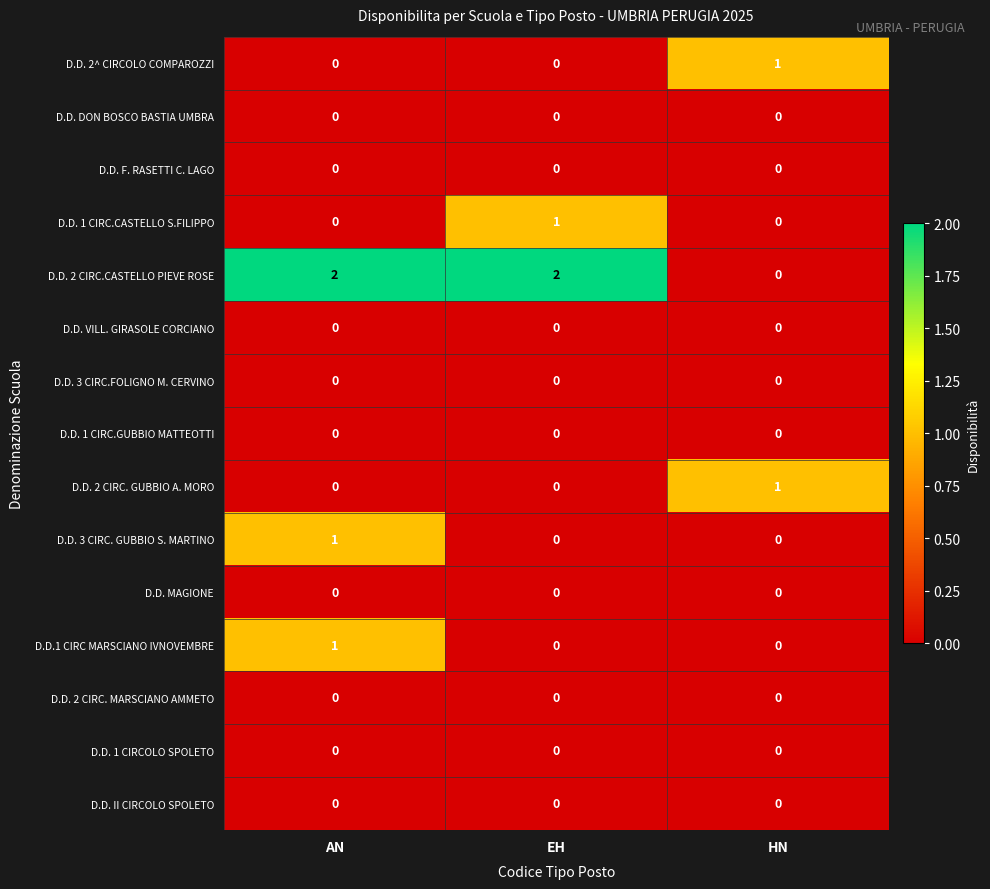

At which category is the sum across all series the highest?

AN